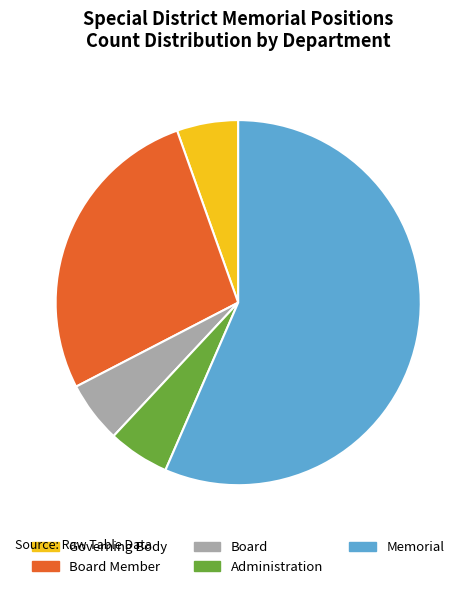

Does Administration account for over 50% of the chart?

No